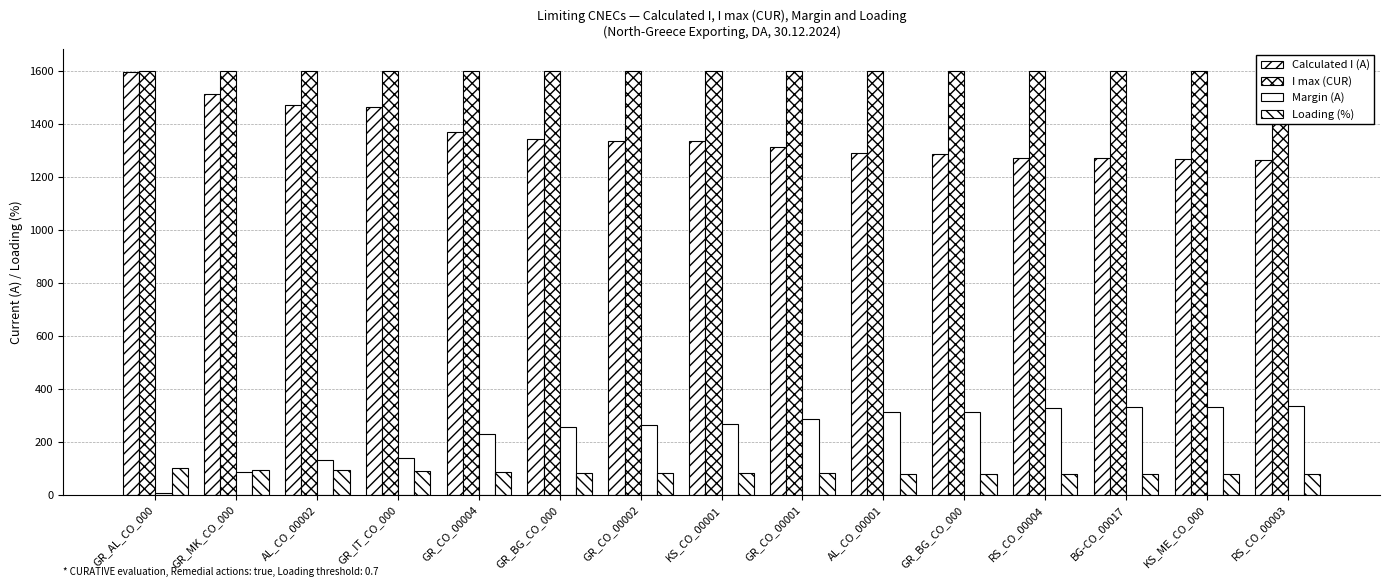

Does the chart contain any negative values?

No